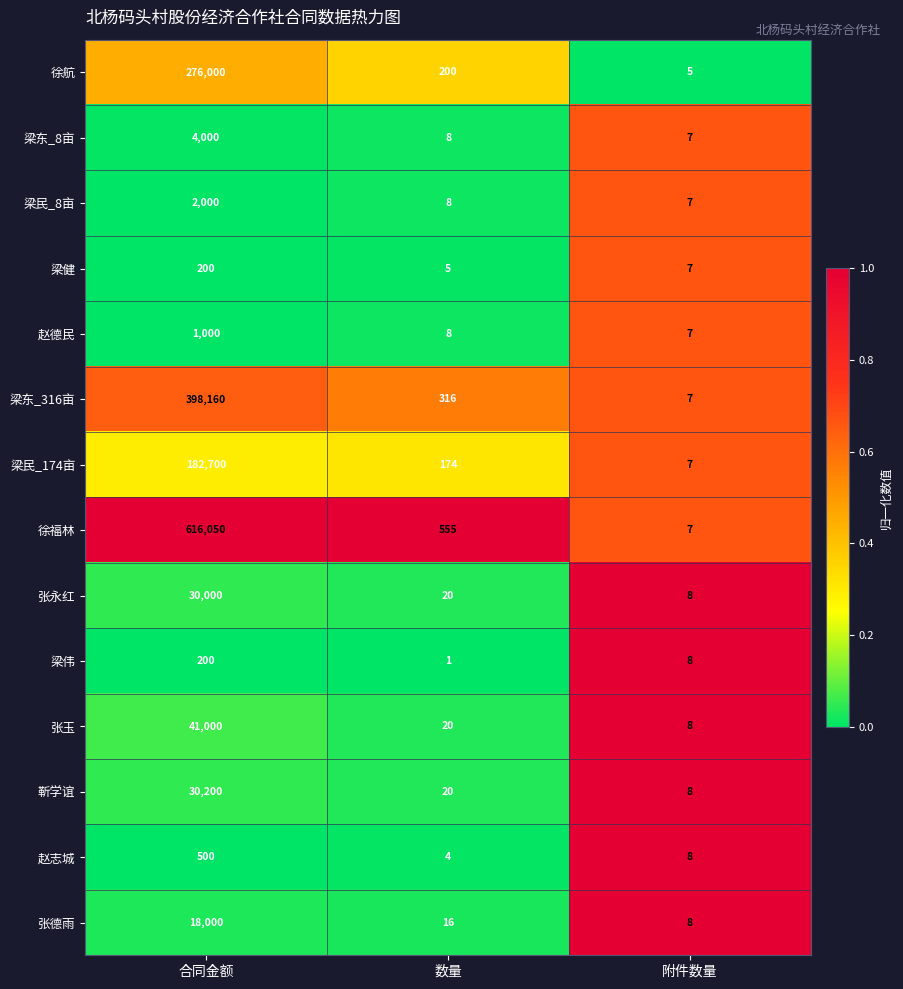

What is the total value across all series at 数量?

1355